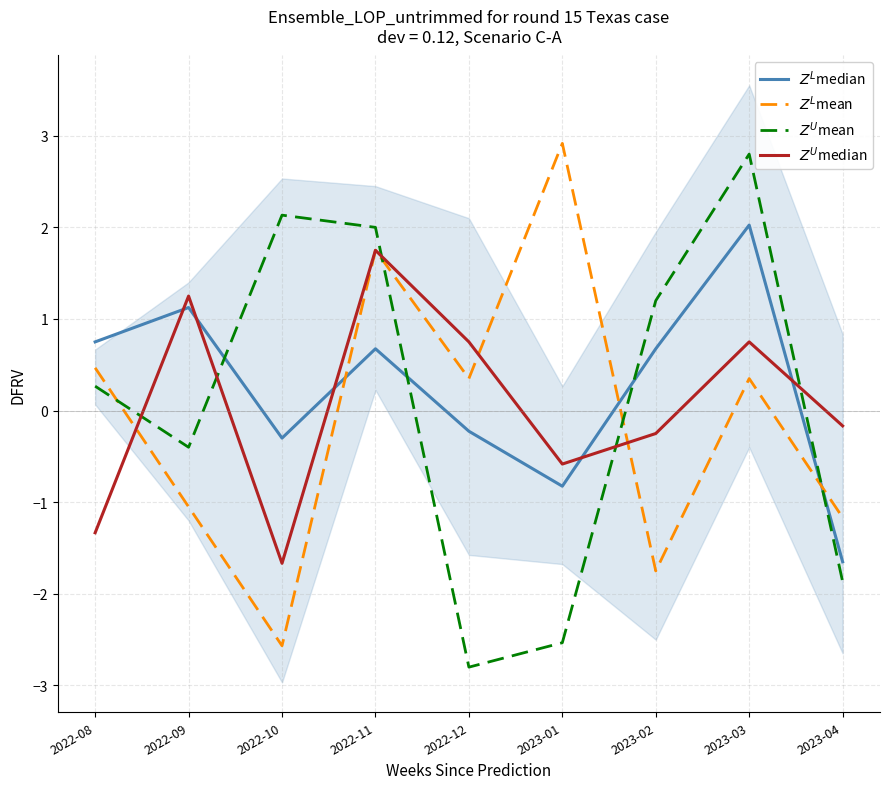

How many interior local peaks does the $Z^U$median series have?

3